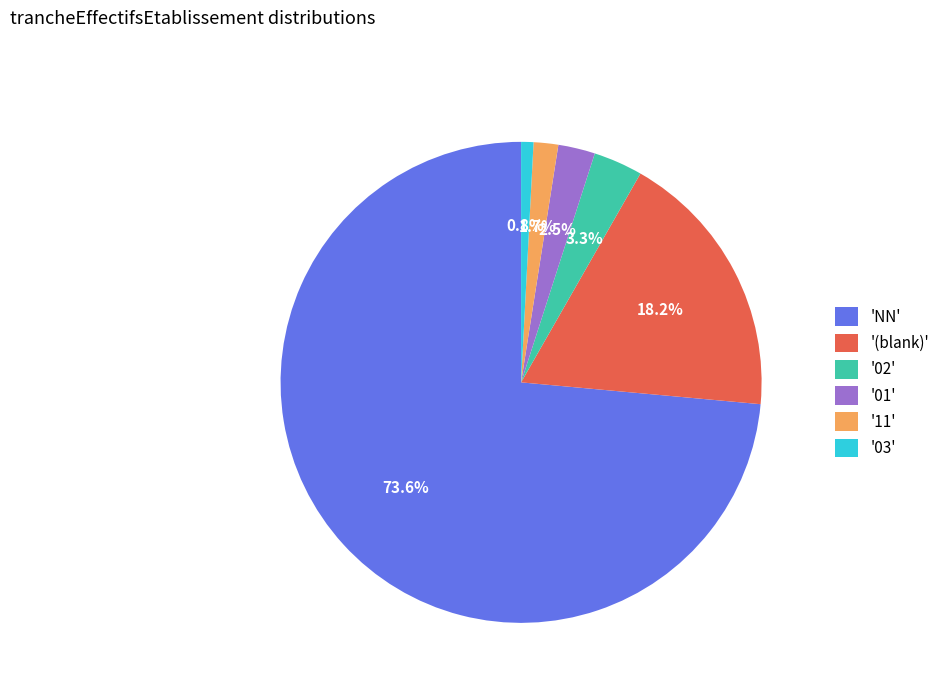

Is there a majority slice in this chart?

Yes